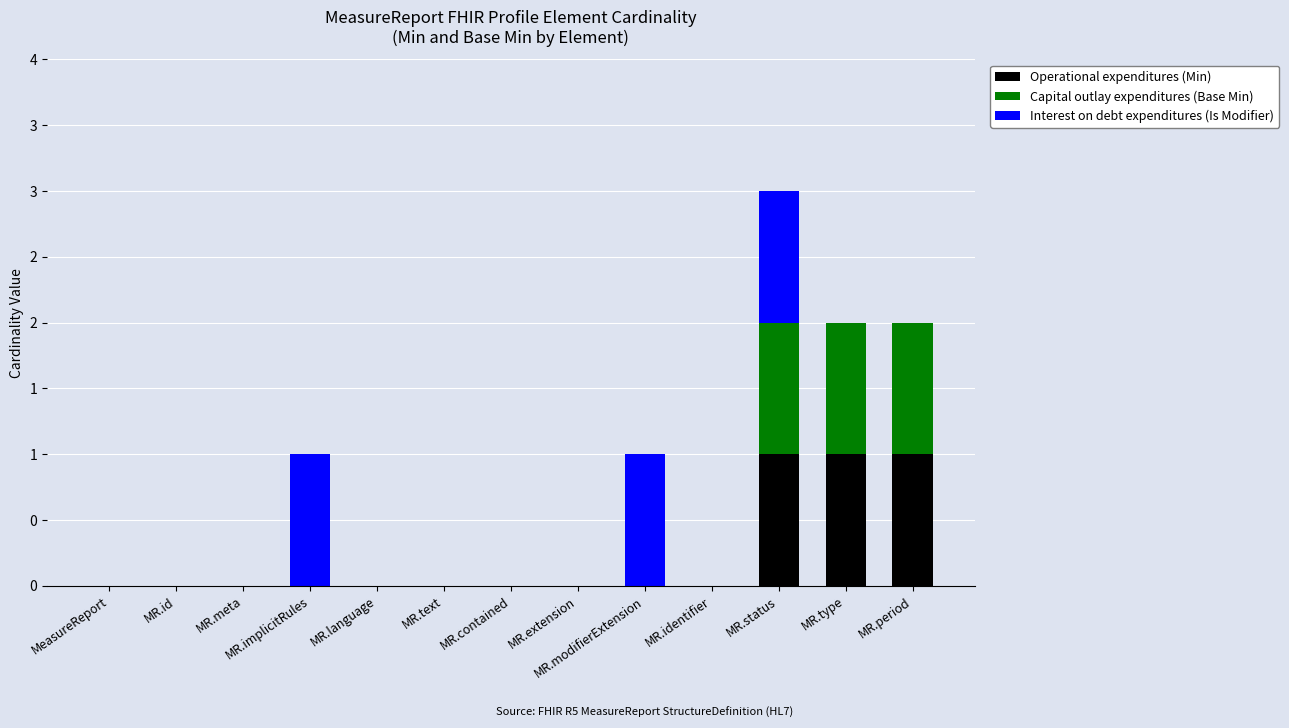

How many Operational expenditures (Min) values are between 0 and 1?

13